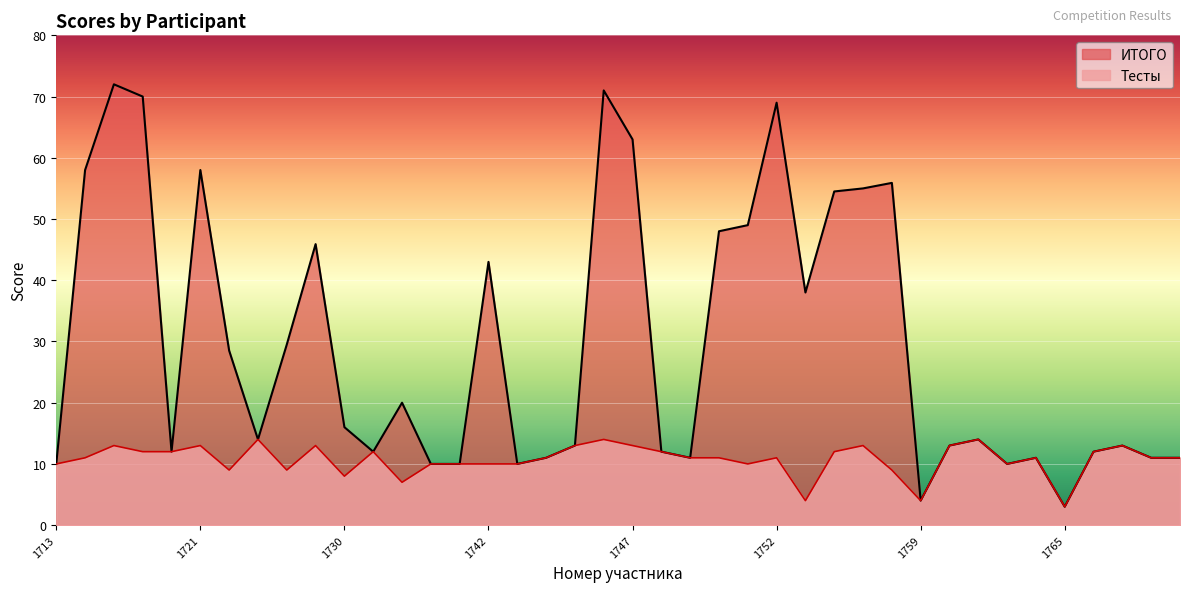

What is the difference between the ИТОГО values at 1713 and 1771?

1.0